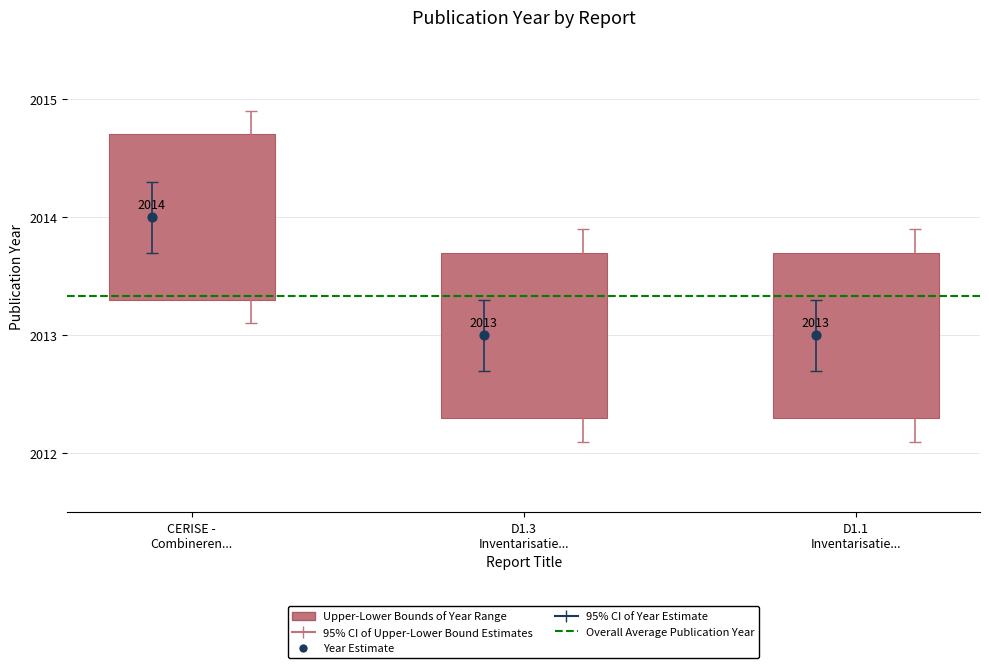

Between D1.3 Inventarisatie Standaardisatieveld and D1.1 Inventarisatie Use Cases, which is larger?

D1.3 Inventarisatie Standaardisatieveld